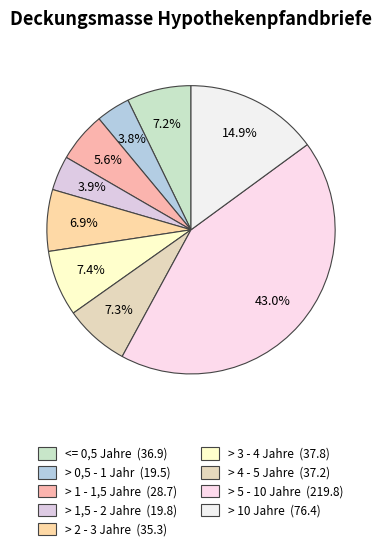

Approximately how many times larger is the value at > 5 - 10 Jahre compared to > 2 - 3 Jahre?

6.2